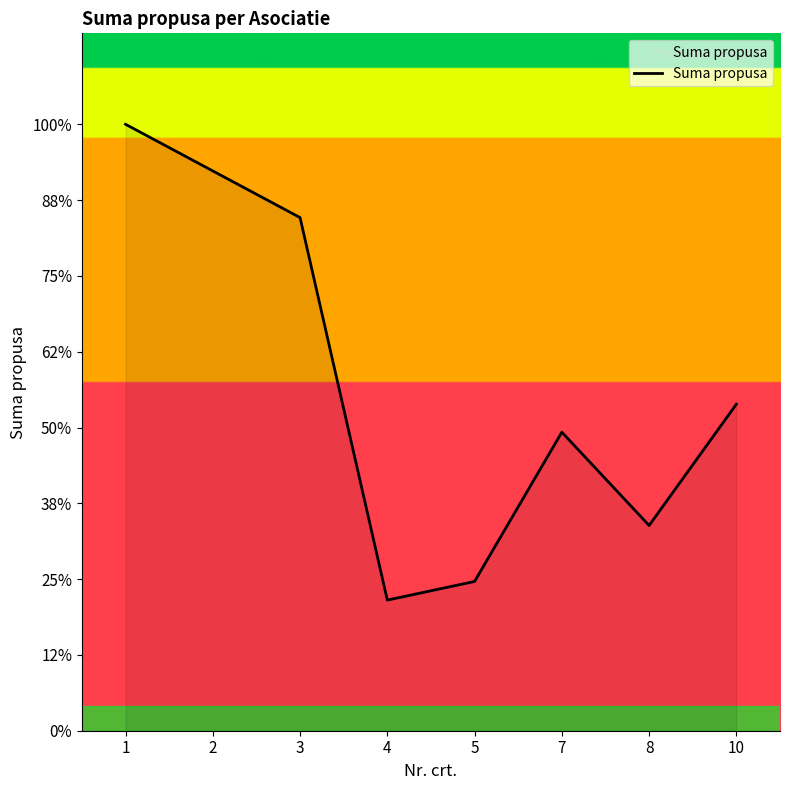

Does the chart have visible grid lines?

No